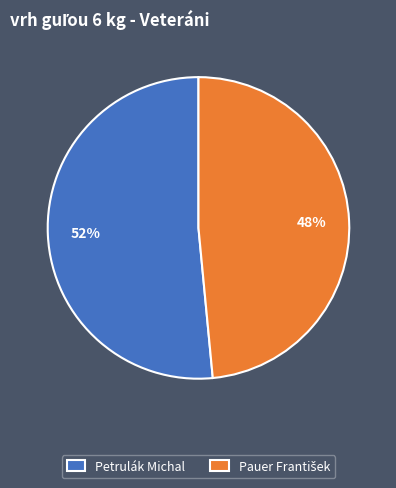

To the nearest percent, what is the average slice percentage?

50%